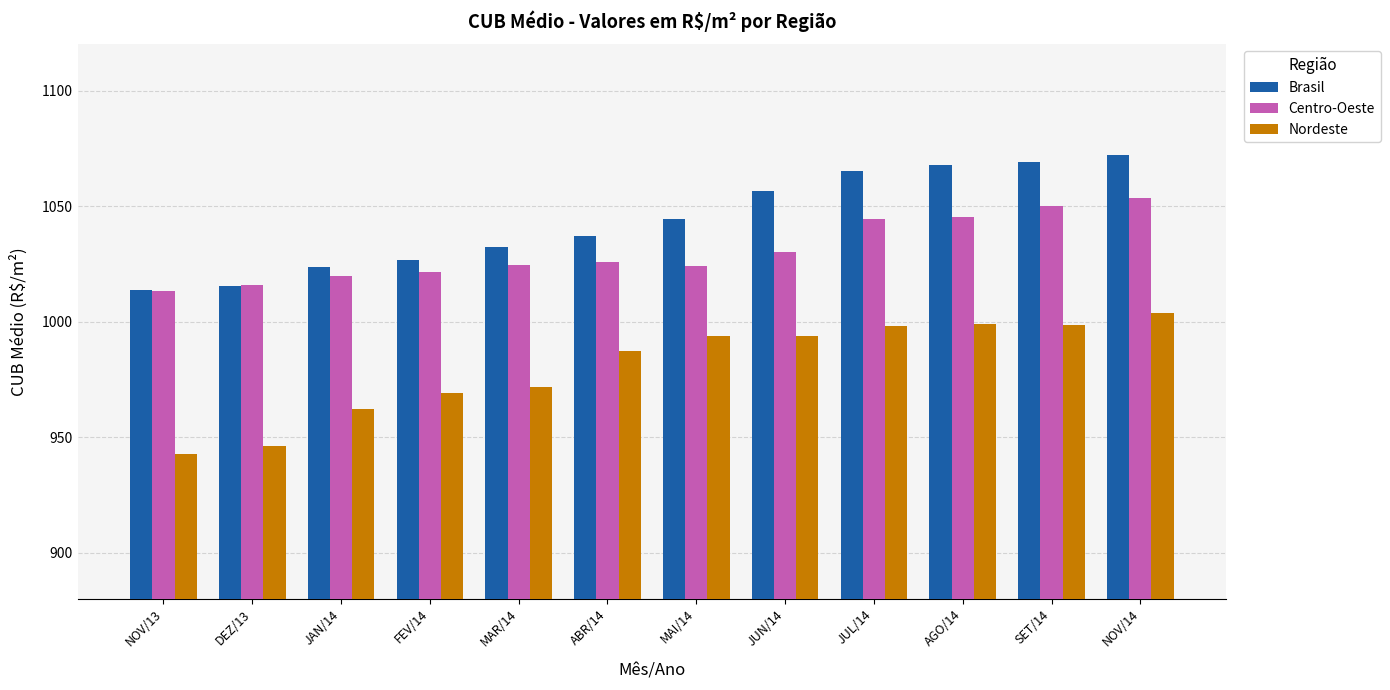

Rank the series by their maximum value, from highest to lowest.

Brasil, Centro-Oeste, Nordeste